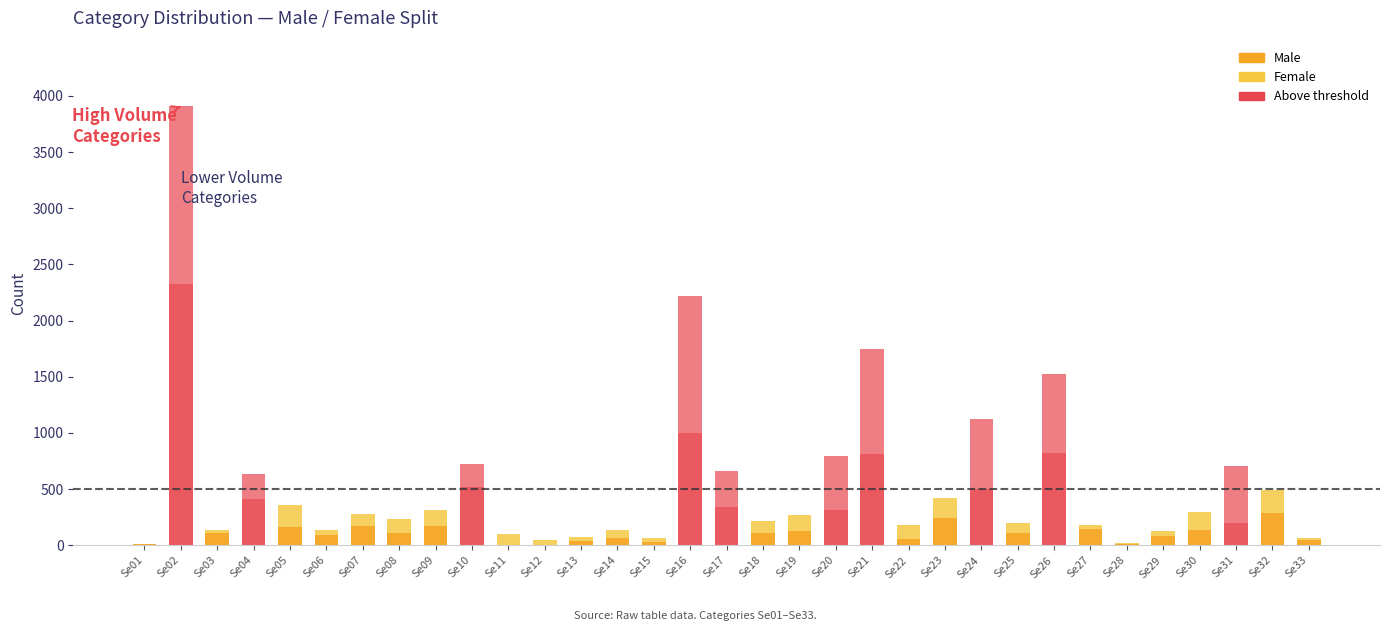

At which category is the sum across all series the highest?

Se02